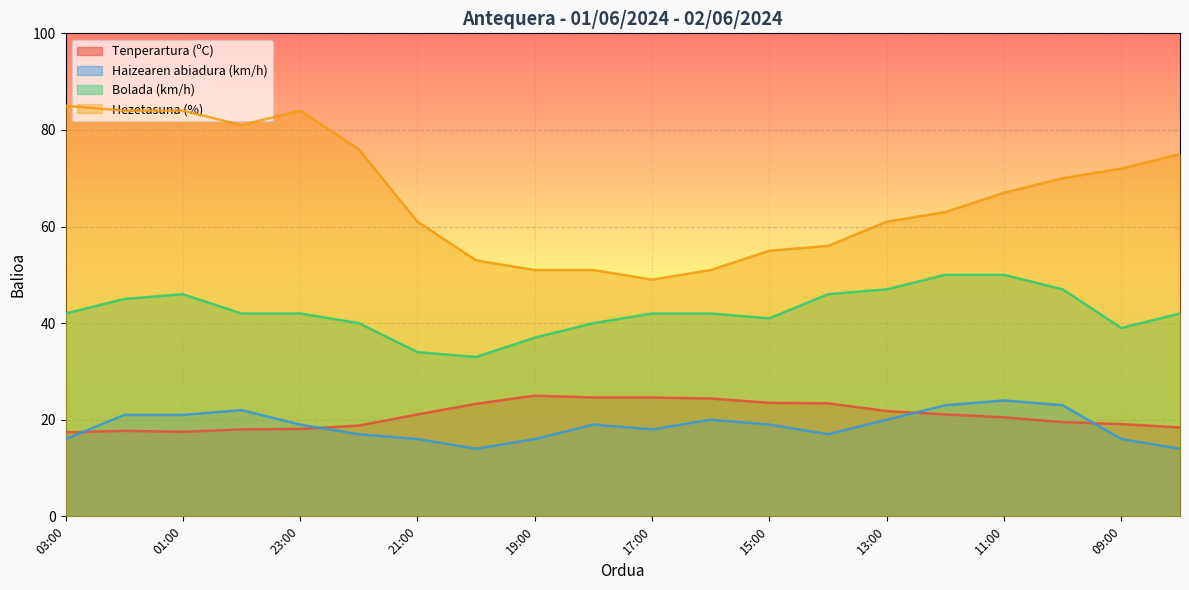

What are all the series names shown in the legend?

Tenperartura (ºC), Haizearen abiadura (km/h), Bolada (km/h), Hezetasuna (%)